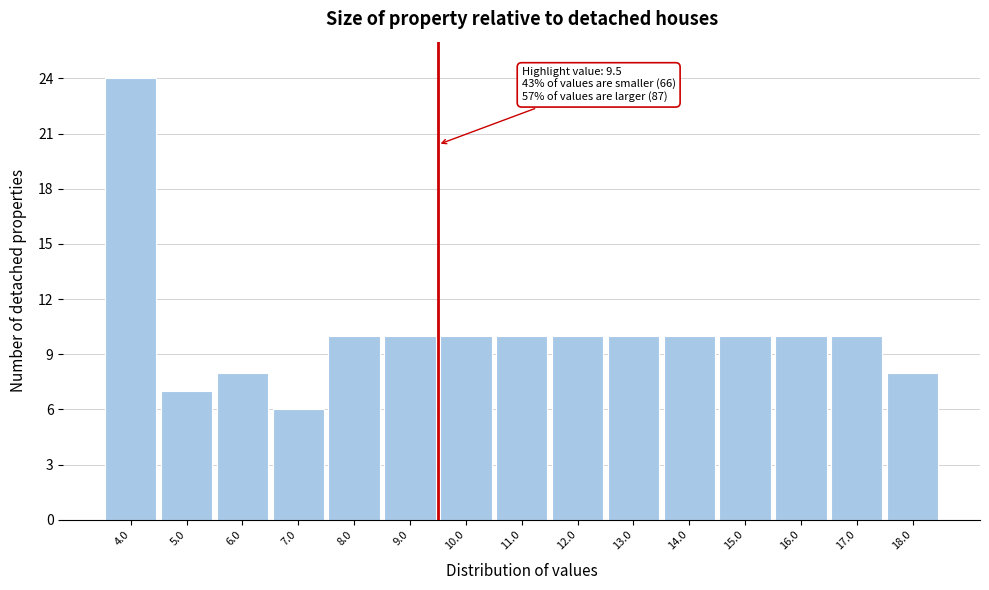

Which range on the x-axis has the tallest bar?

3.5 to 4.5